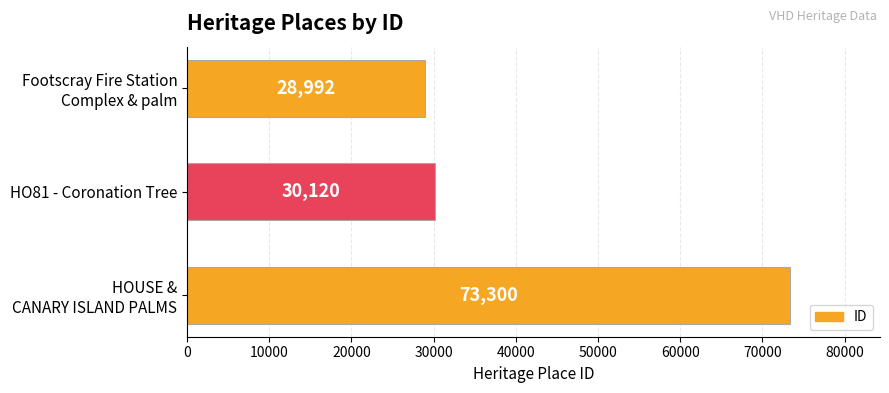

Rank the categories by value from highest to lowest.

HOUSE &
CANARY ISLAND PALMS, HO81 - Coronation Tree, Footscray Fire Station
Complex & palm